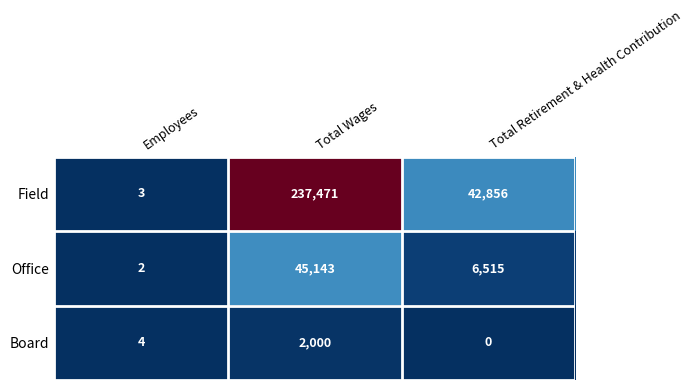

Which series has the largest range (max minus min)?

Field